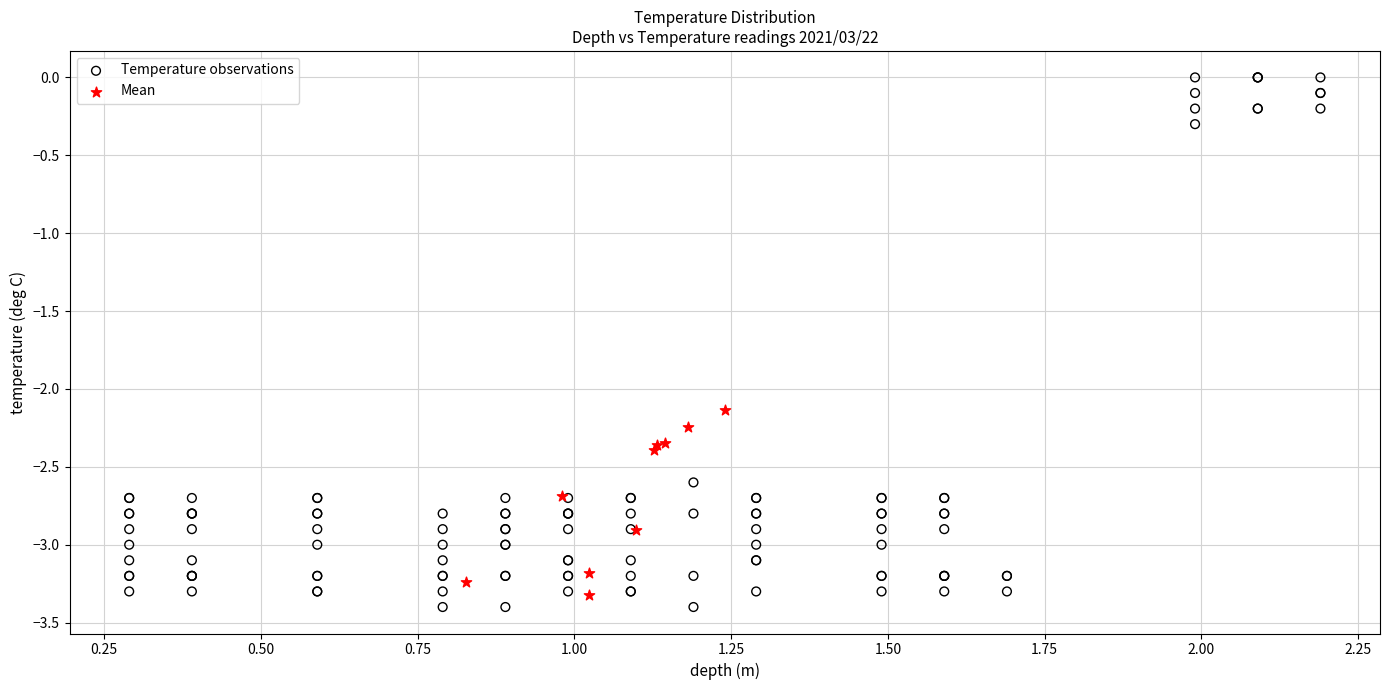

Which series has the widest spread of Y values?

Temperature observations